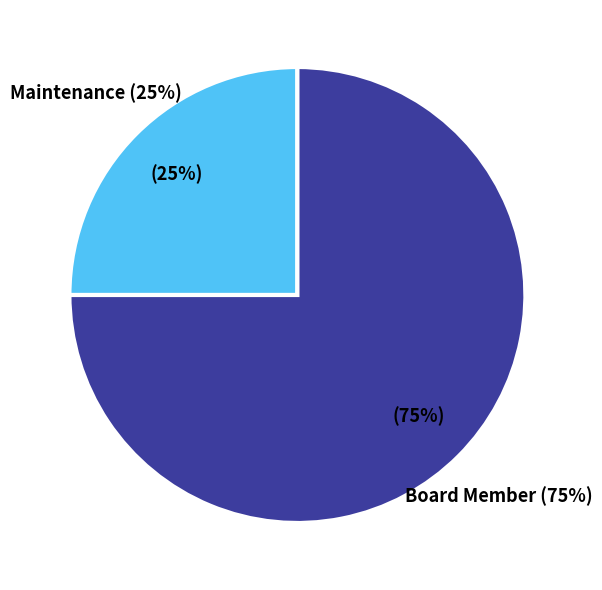

Which has a higher value, Board Member or Maintenance?

Board Member